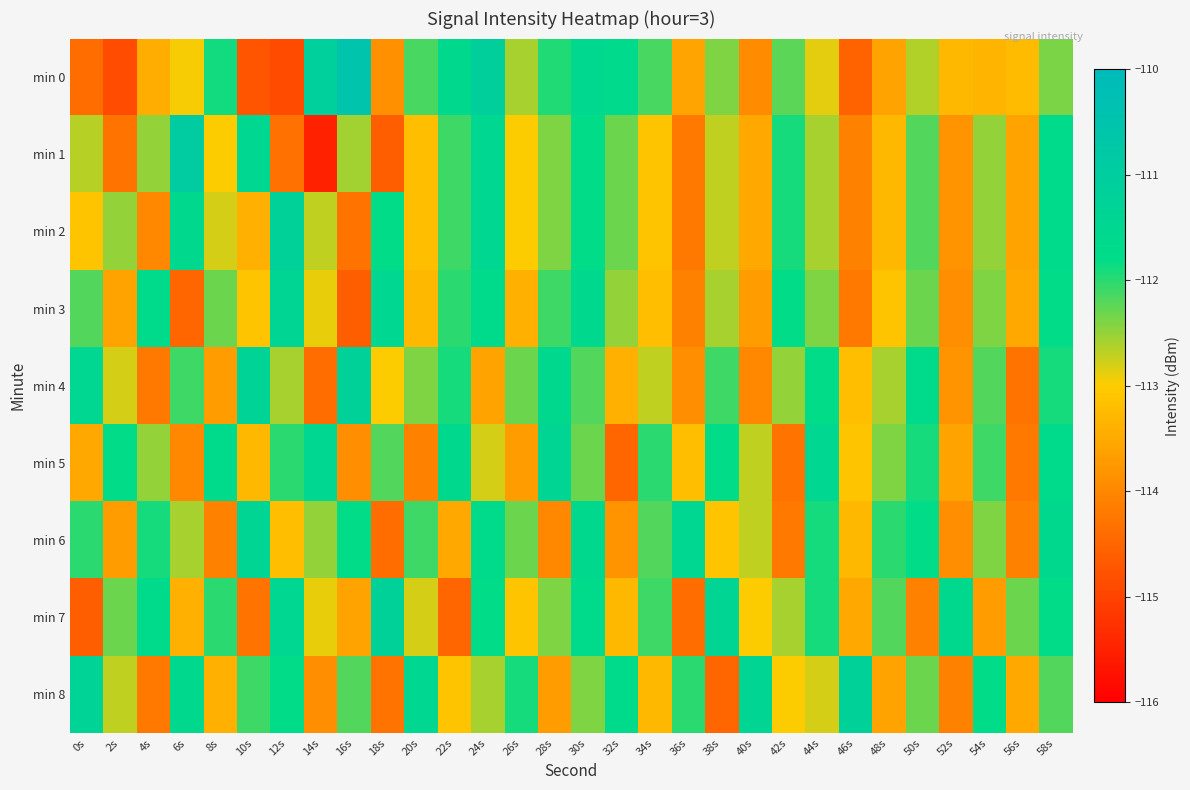

Rank the series by their maximum value, from highest to lowest.

min 0, min 1, min 2, min 4, min 7, min 8, min 3, min 5, min 6